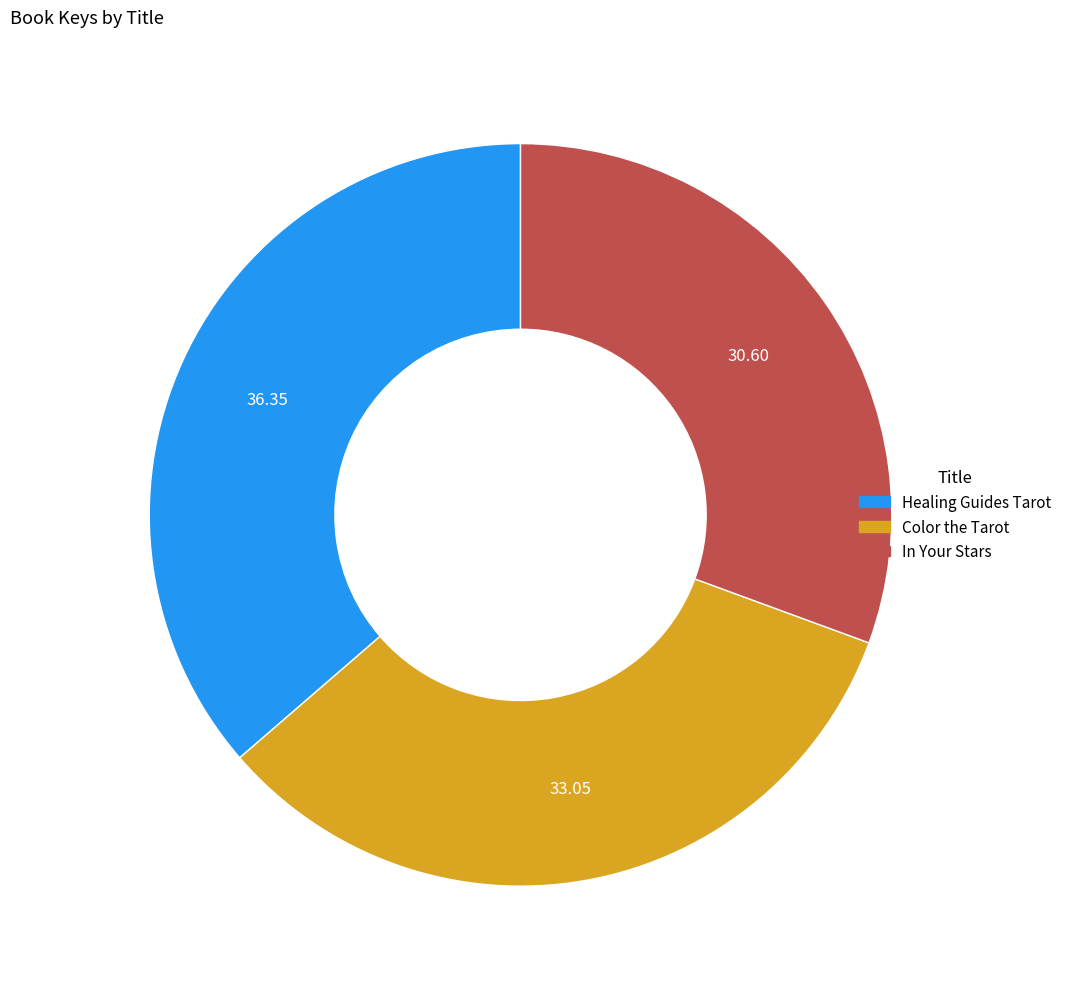

Which category has the biggest portion of the pie?

Healing Guides Tarot